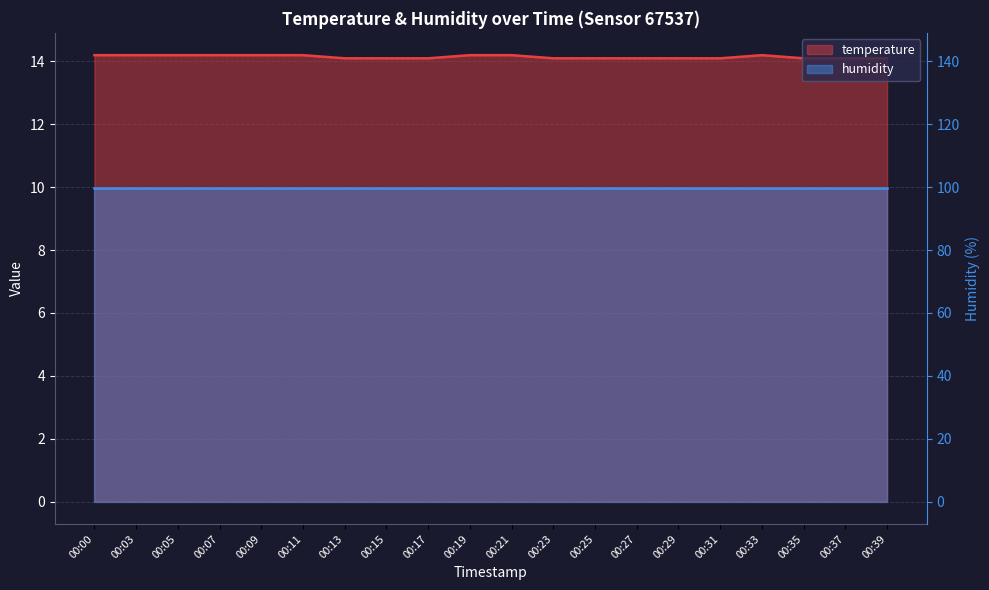

What is the greatest value displayed?

14.2